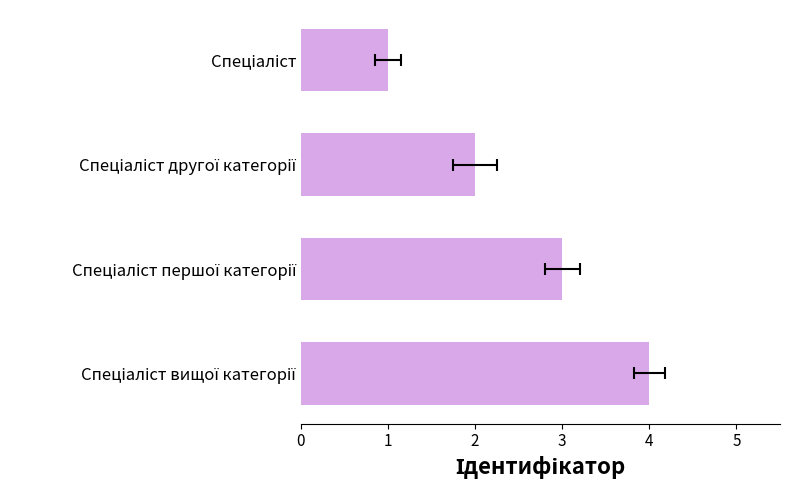

What is the change in value from Спеціаліст першої категорії to Спеціаліст вищої категорії?

+1